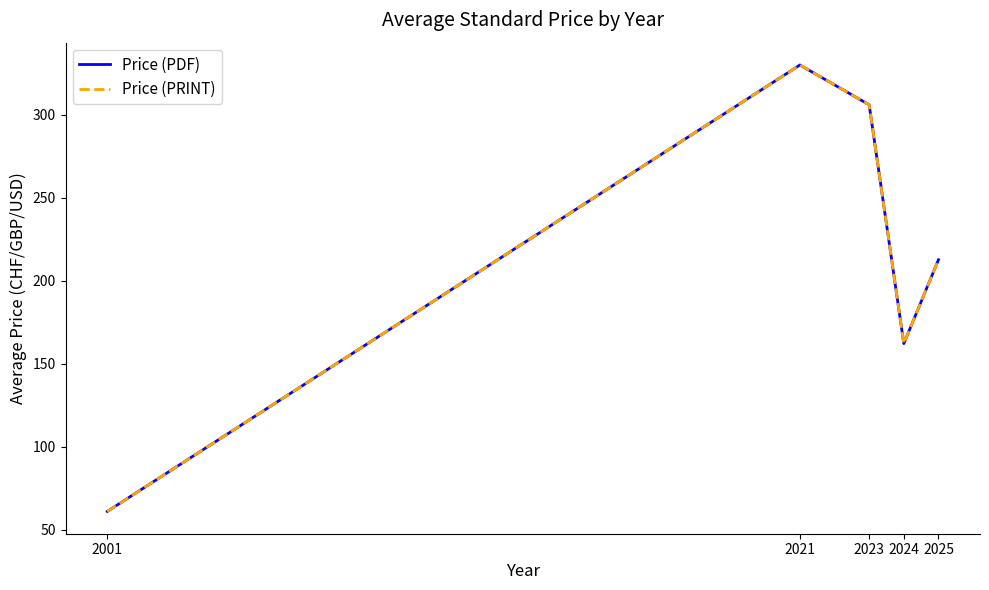

What is the sum of the Price (PDF) values at 2023 and 2025?

518.6